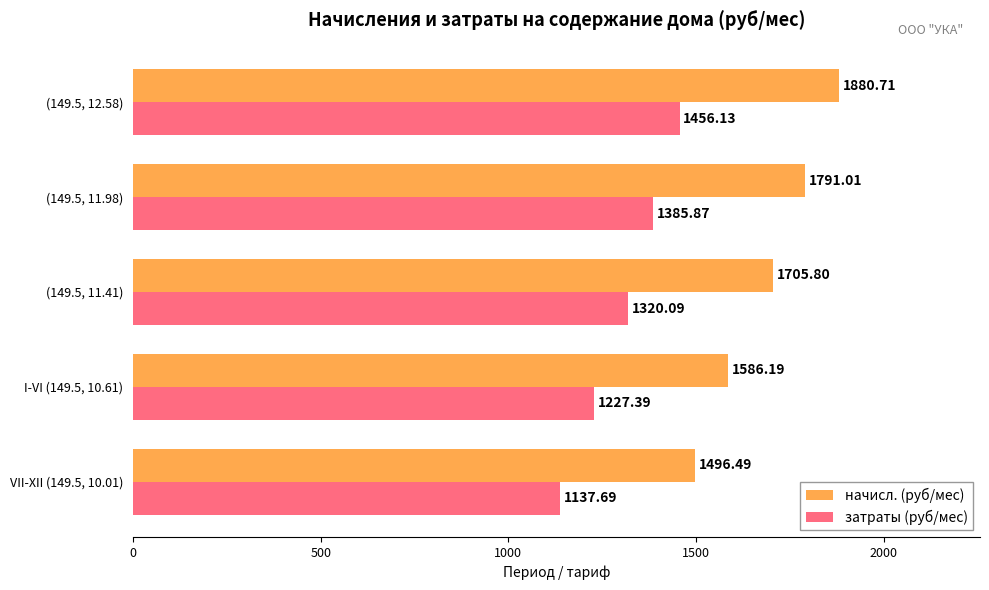

At which category is the sum across all series the highest?

(149.5, 12.58)